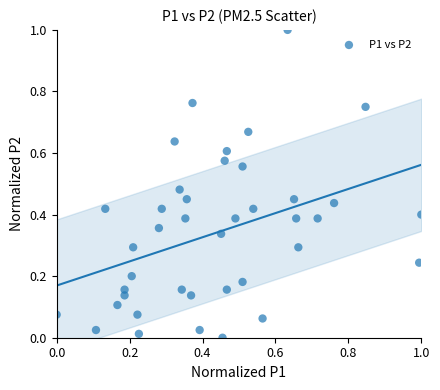

What is the range of X values (max minus min)?

1.0